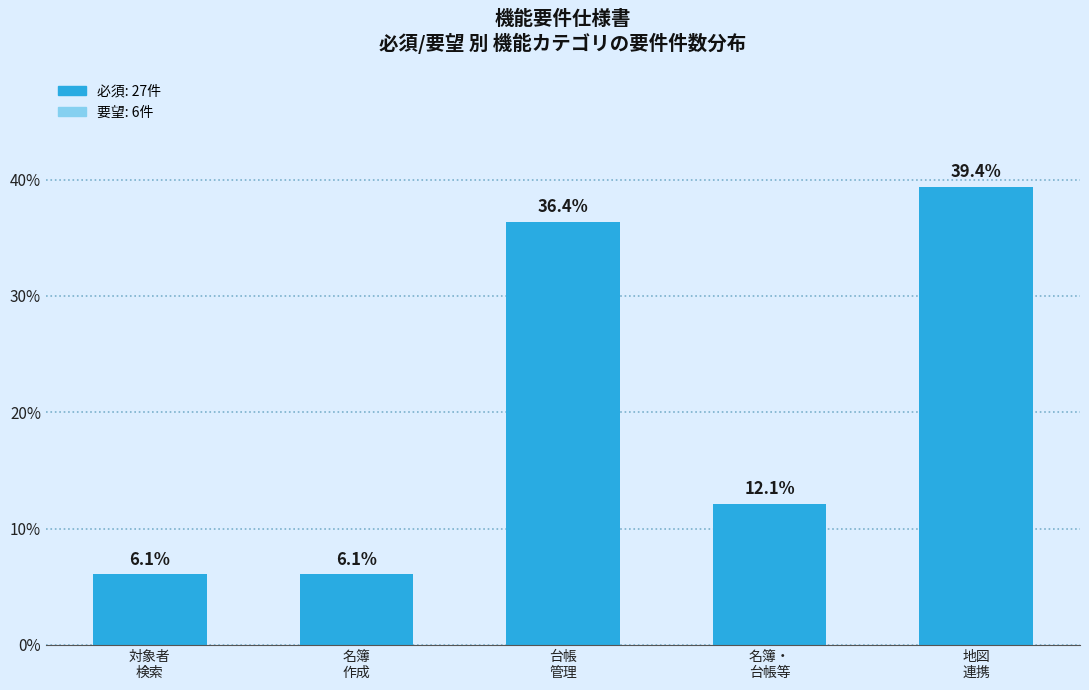

Reading left to right, extract all data points from this chart.

6.1	6.1	36.4	12.1	39.4